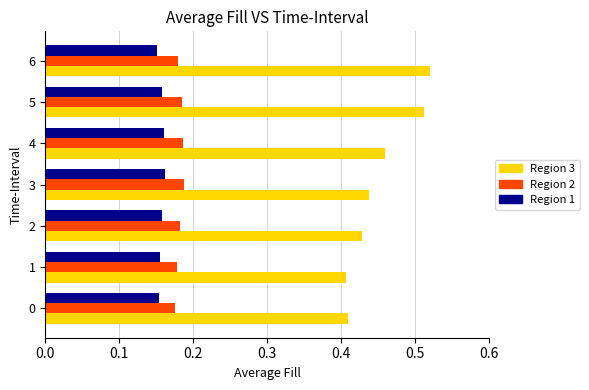

What is the total value across all series at 4?

0.8